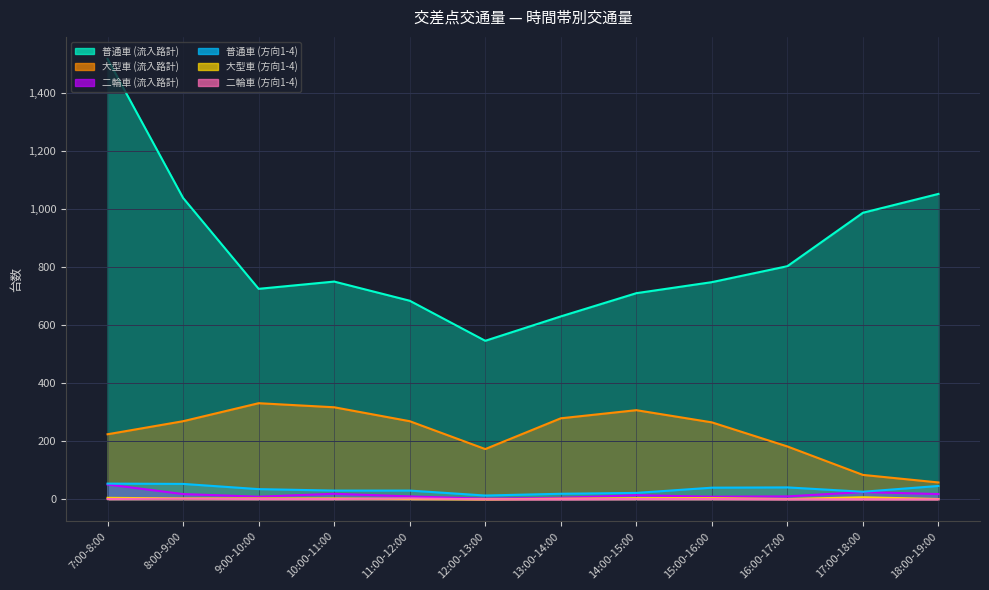

The 大型車 (方向1-4) series shows 3 at 13:00-14:00. True or false?

False